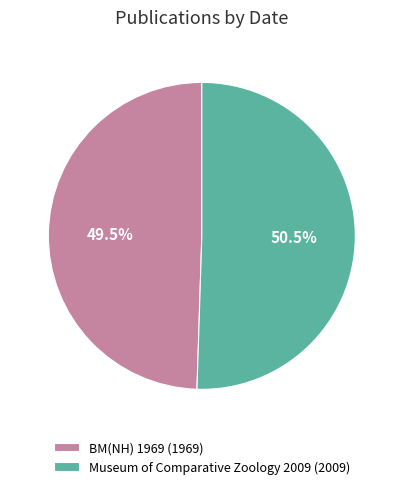

To the nearest percent, what is the difference between the largest and smallest slice percentages?

1%